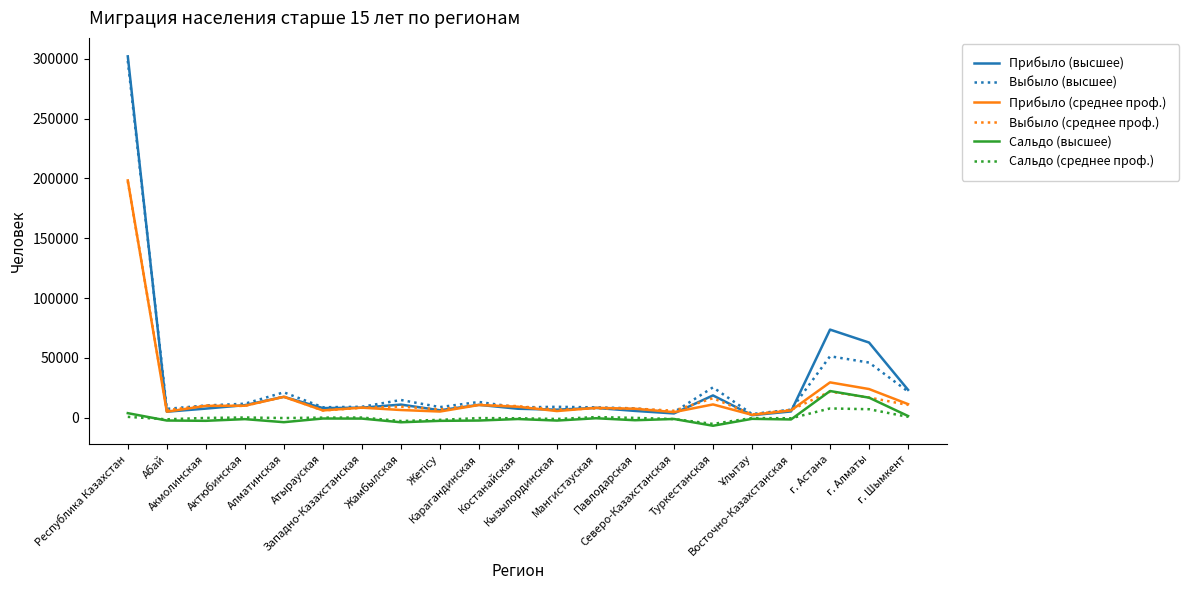

What is the highest value of the Прибыло (среднее проф.) series?

198290